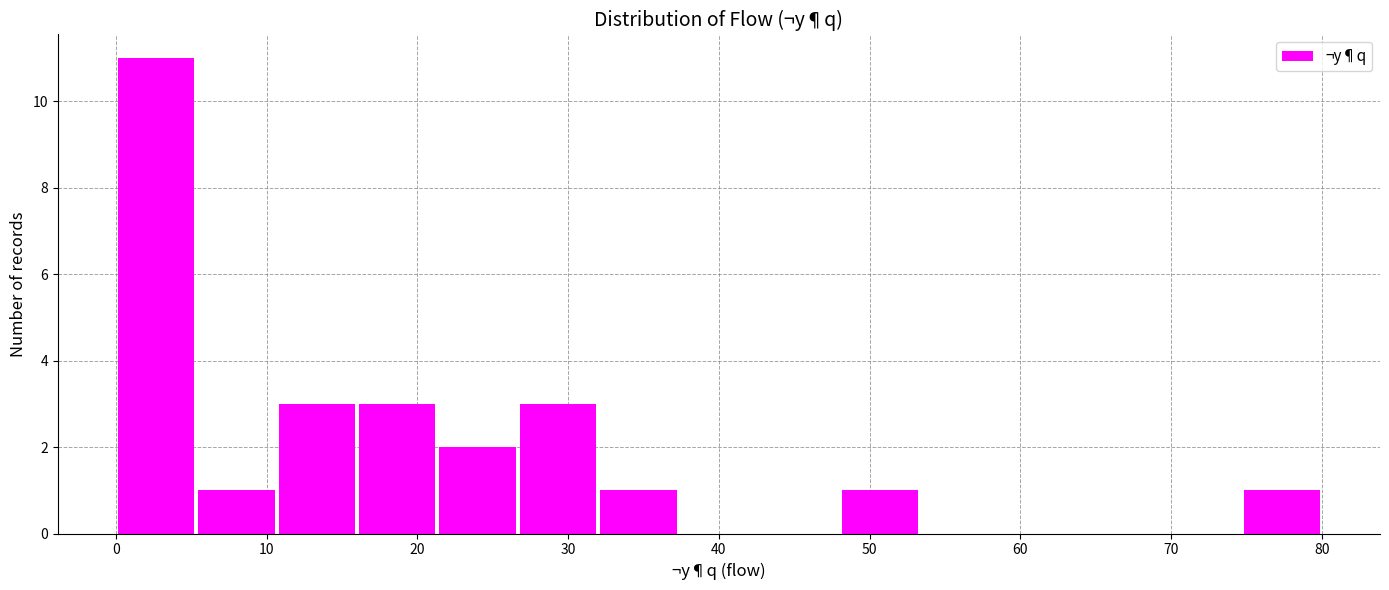

What is the height of the bar covering 0 to 5 on the x-axis? Neither the bar edges nor the heights are printed on the chart, so give them approximately, as read against the axes.

11